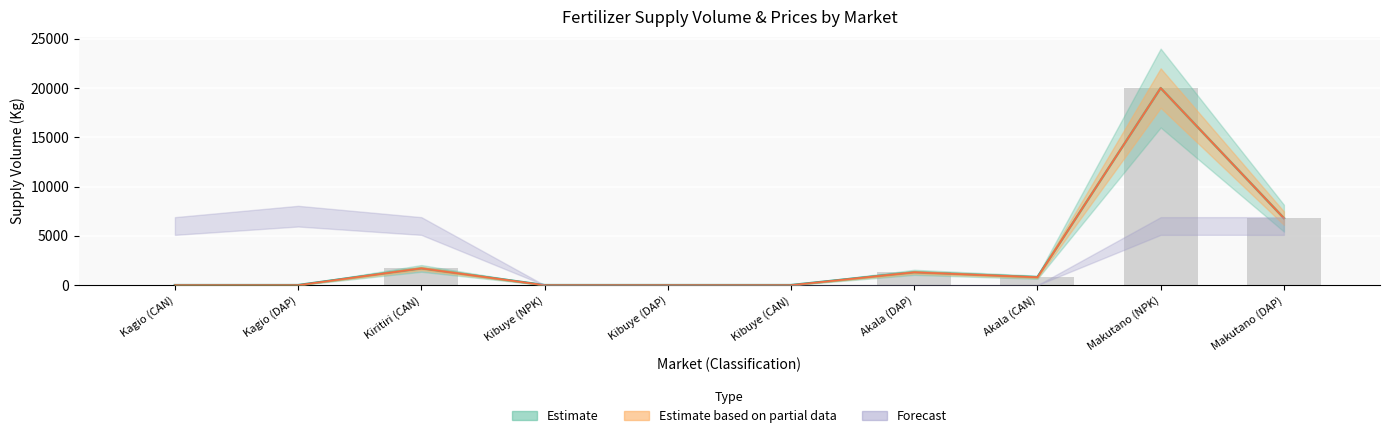

List the labels in order of value, largest first.

Makutano (NPK), Makutano (DAP), Kiritiri (CAN), Akala (DAP), Akala (CAN), Kagio (CAN), Kagio (DAP), Kibuye (NPK), Kibuye (DAP), Kibuye (CAN)